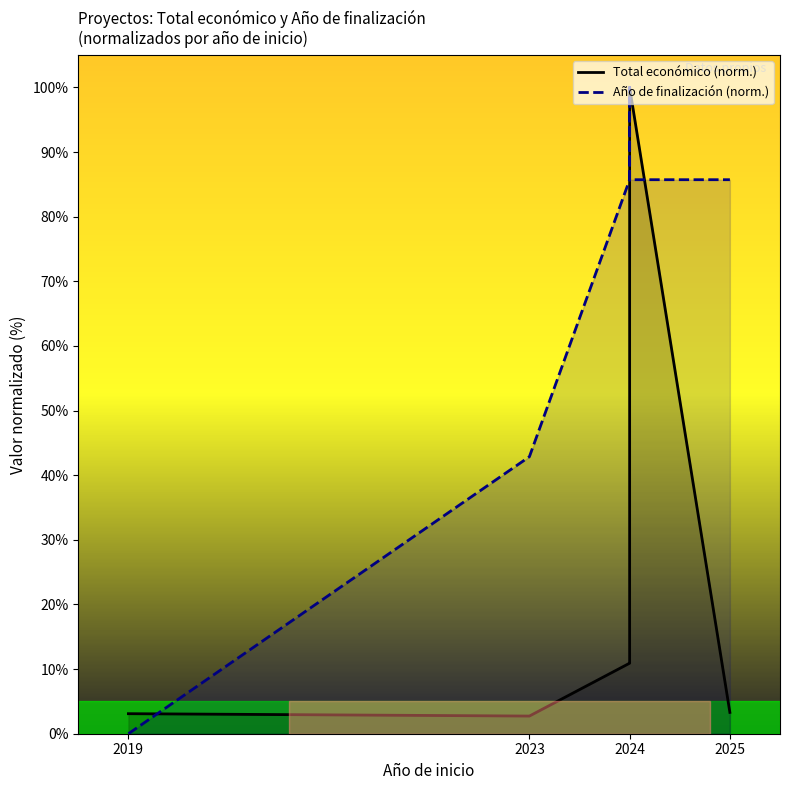

Reading right to left, what are all the values shown in this chart?

Total económico (norm.): 3.3	100.0	91.0	10.9	10.9	2.7	3.1
Año de finalización (norm.): 85.7	85.7	100.0	85.7	85.7	42.9	0.0